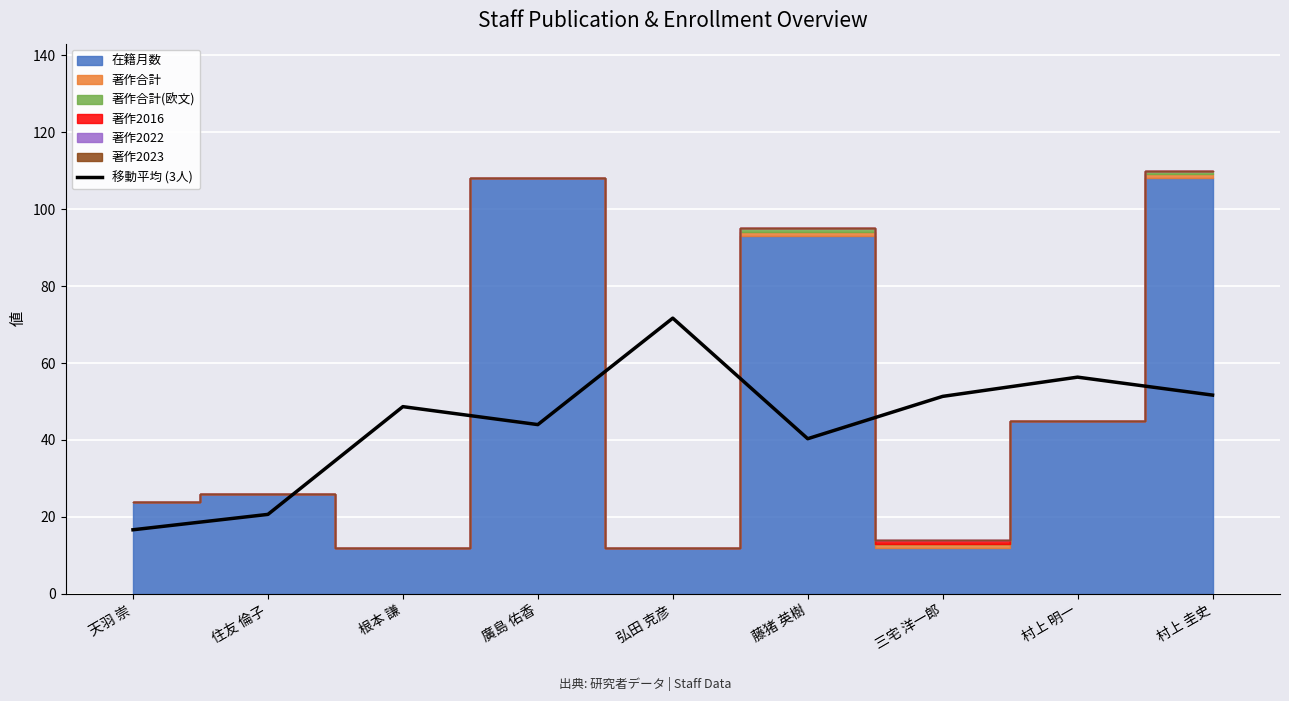

At which label does 移動平均 (3人) reach its minimum?

天羽 崇